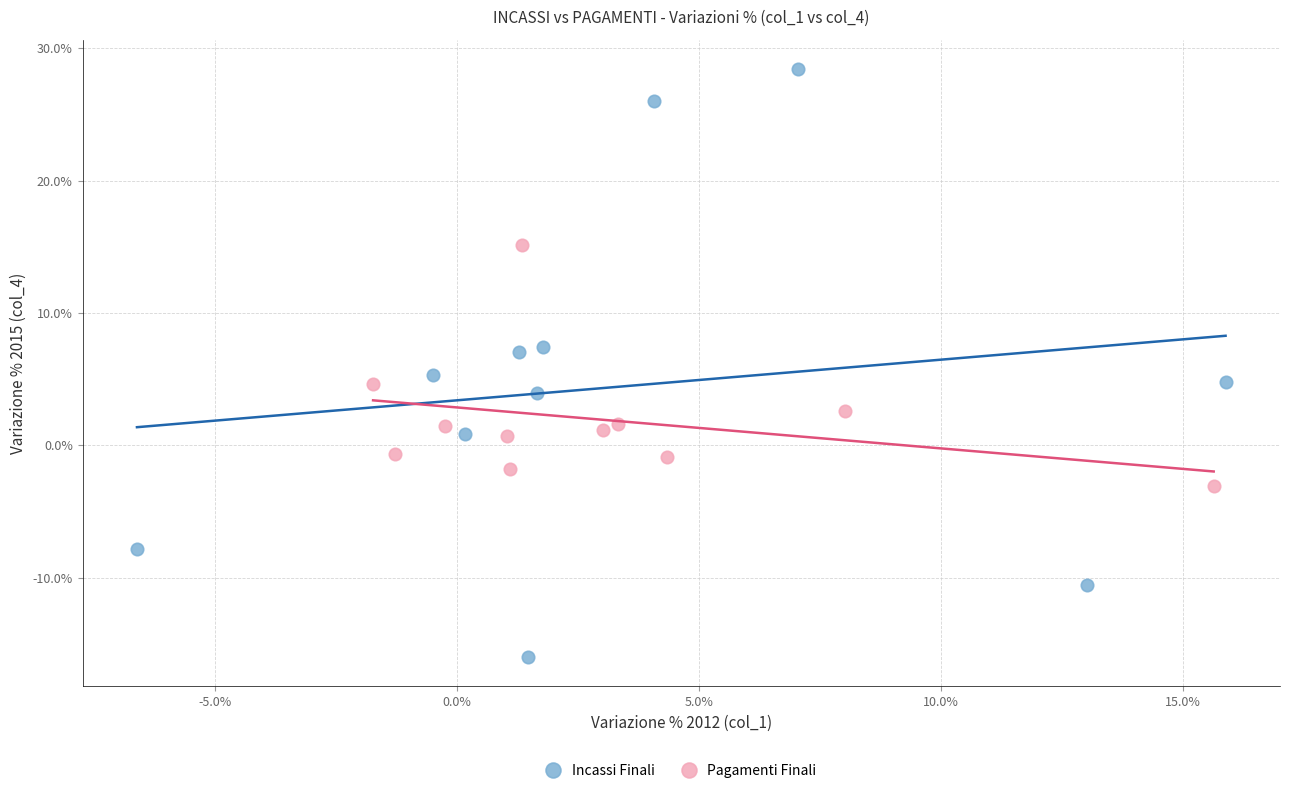

Which series reaches the maximum Y coordinate?

Incassi Finali